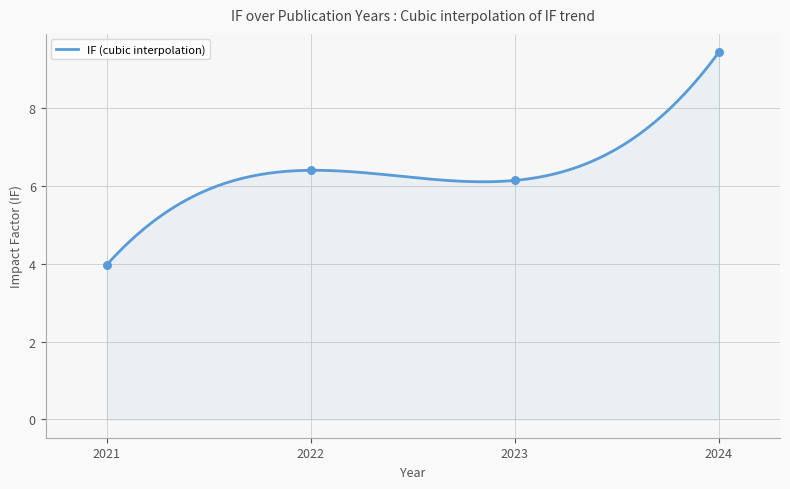

What is the lowest value of the IF (cubic interpolation) series?

4.0